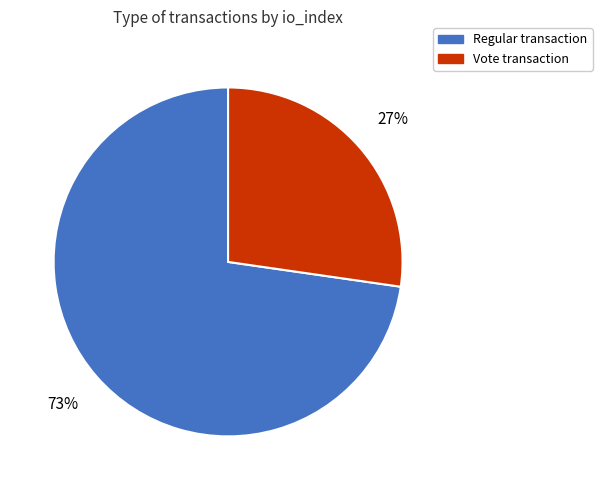

Does any single category account for the majority?

Yes